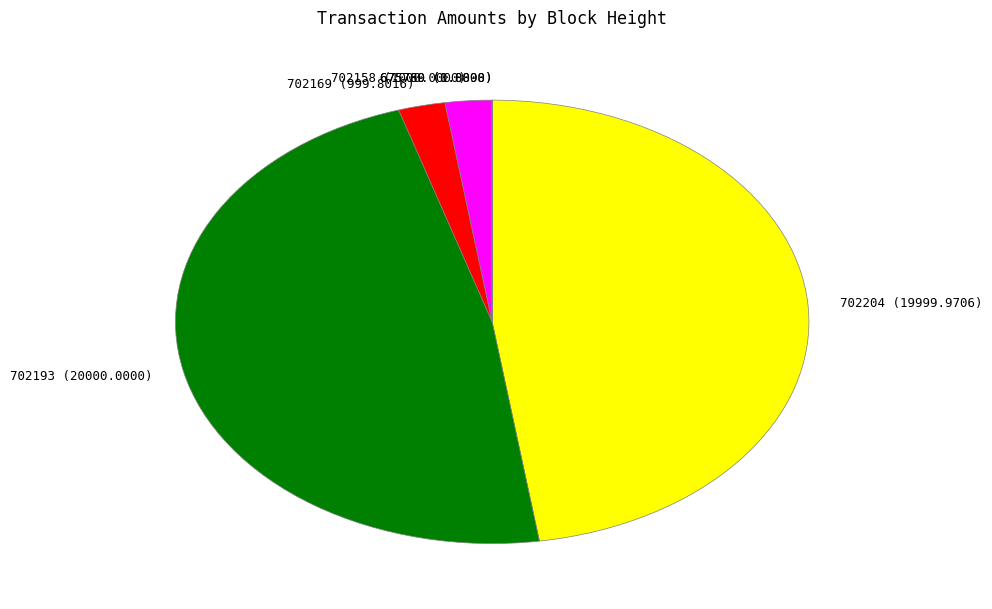

Is there any slice that represents more than half of the pie?

No